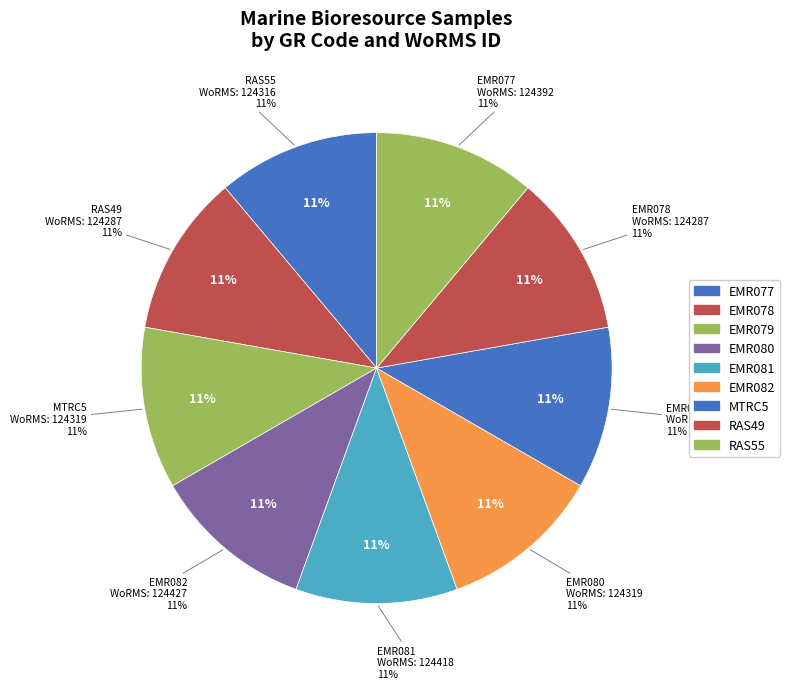

To the nearest percent, what portion does EMR079 represent?

11%